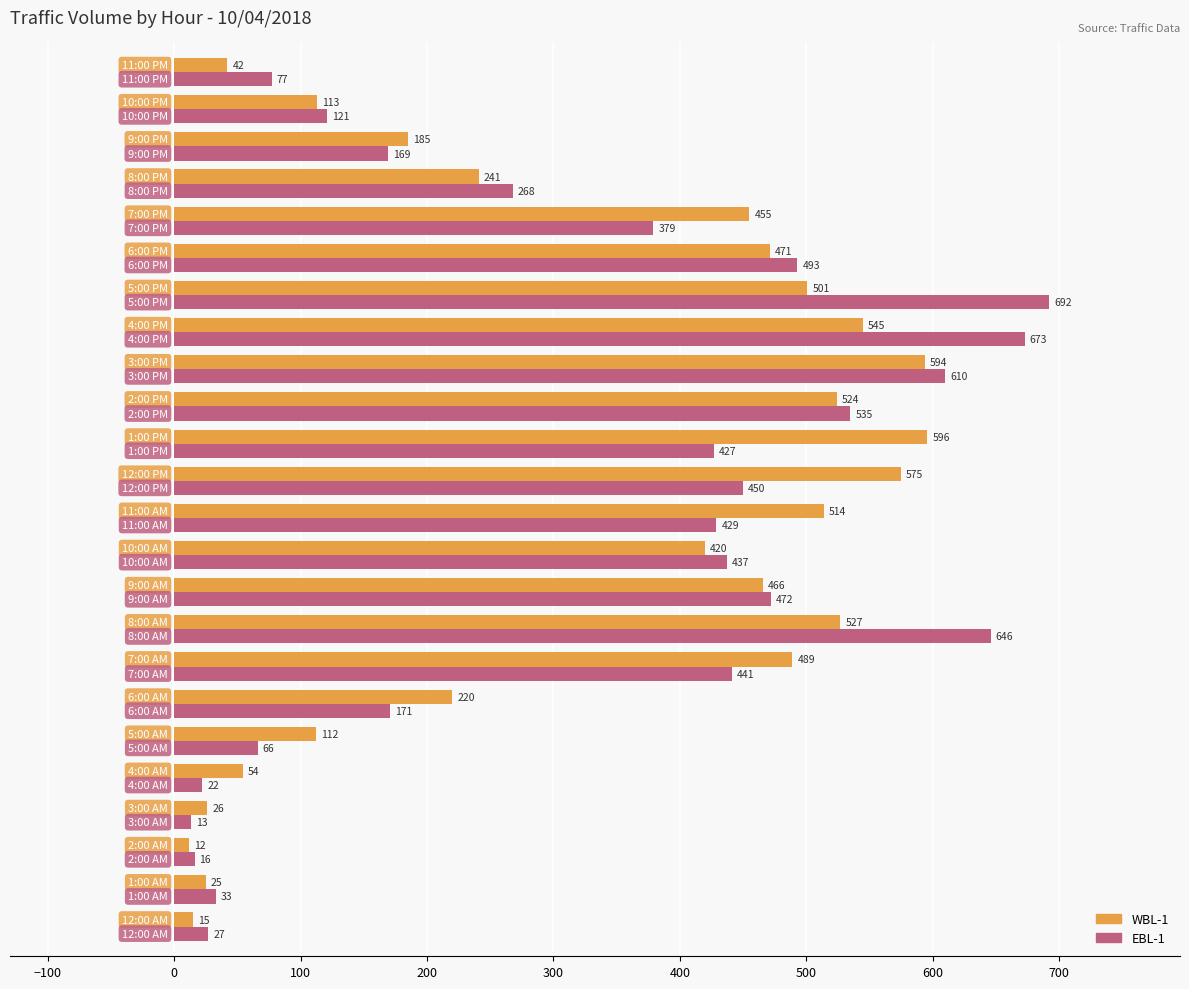

Which series has the largest range (max minus min)?

EBL-1